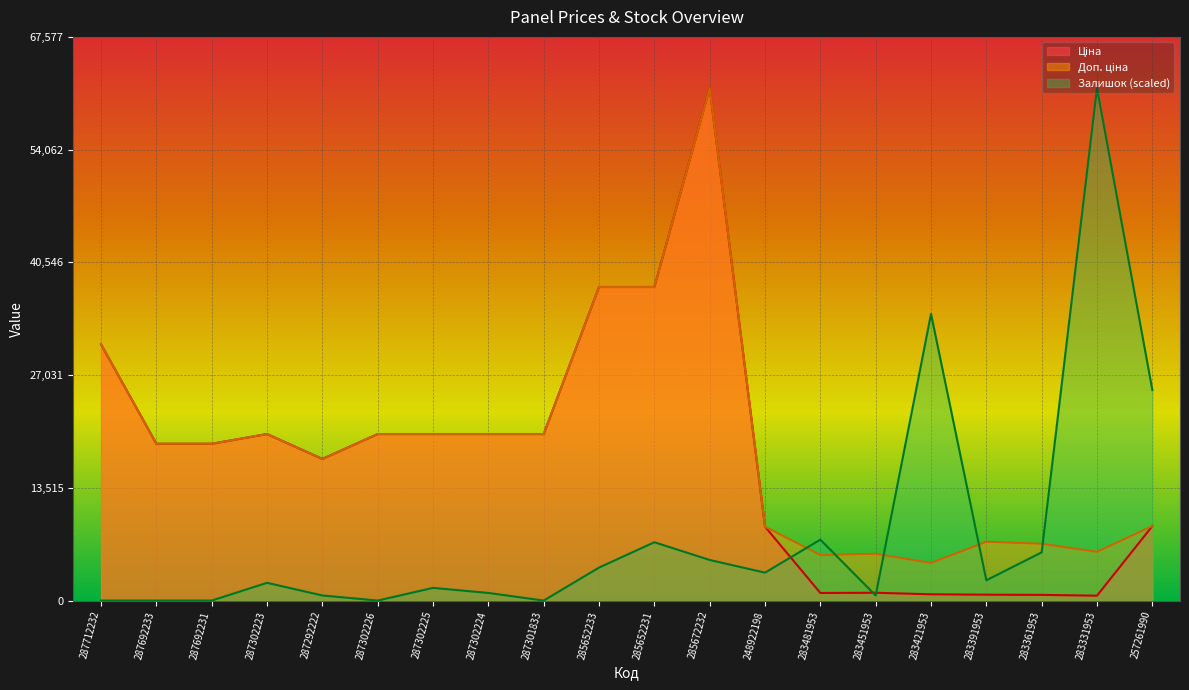

What is the highest value of the Ціна series?

61434.3